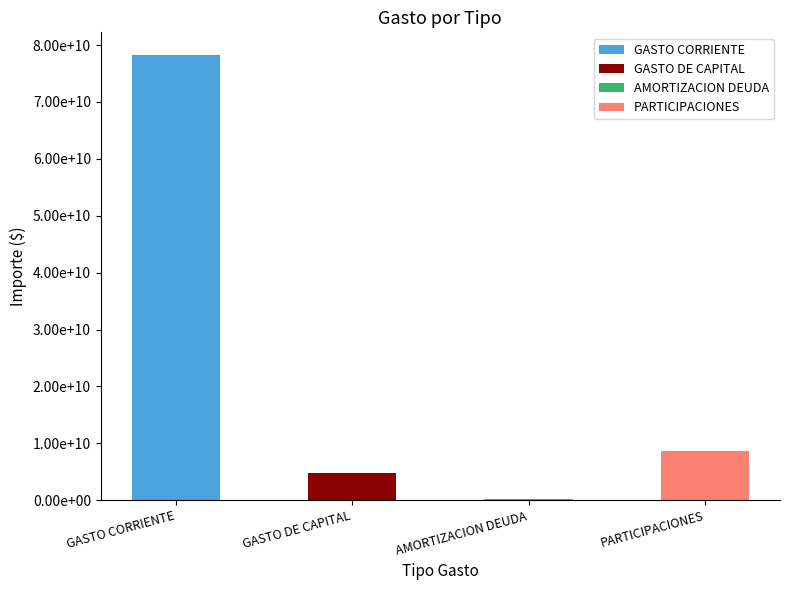

What is the value of the 1st bar from the left?

78327004522